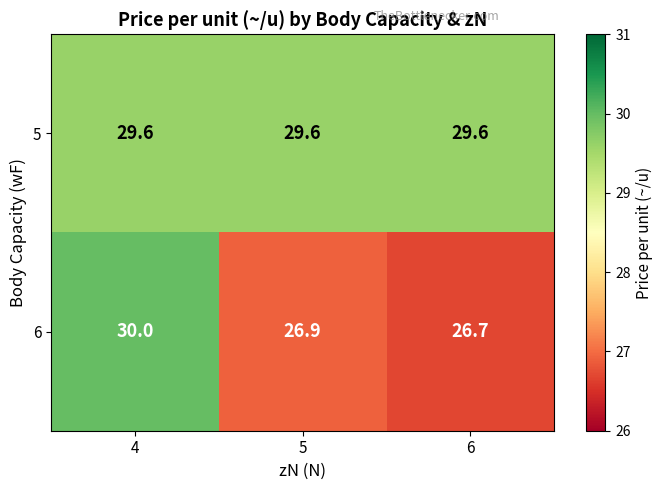

What is the spread (max minus min) of values at 5?

2.7